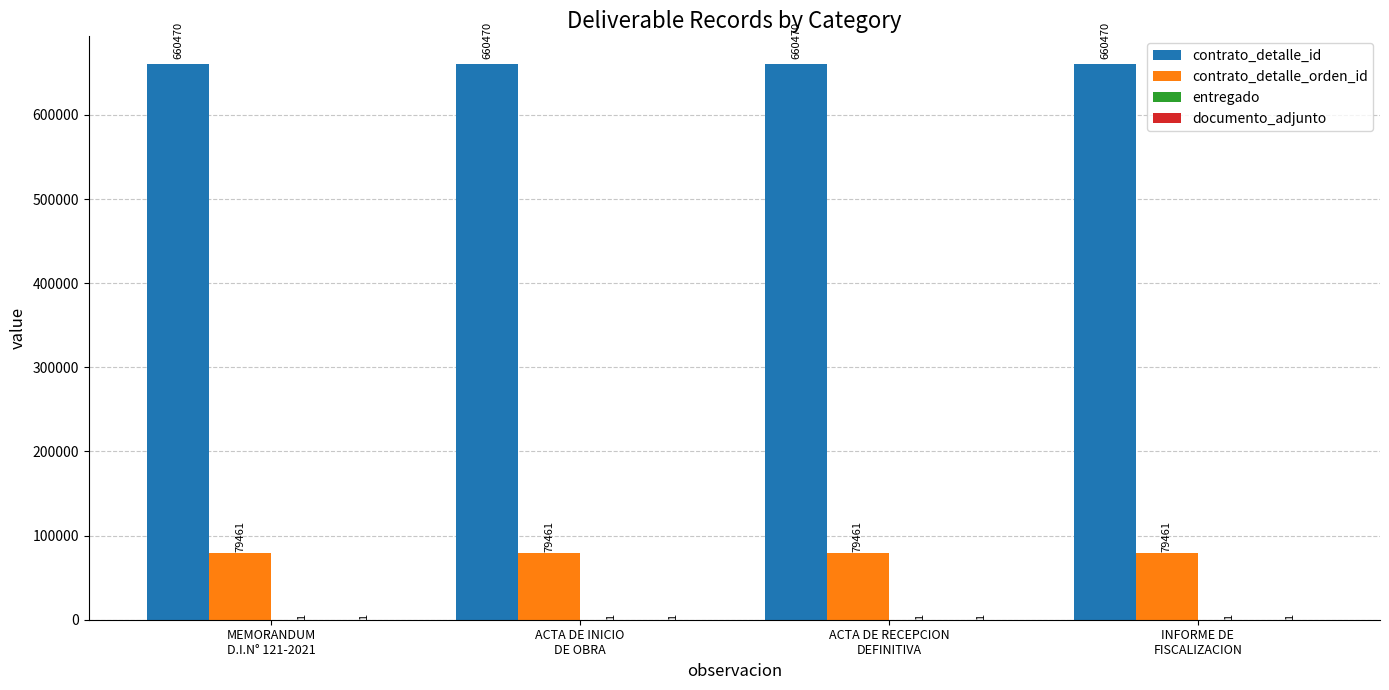

Does the chart contain stacked bars?

No